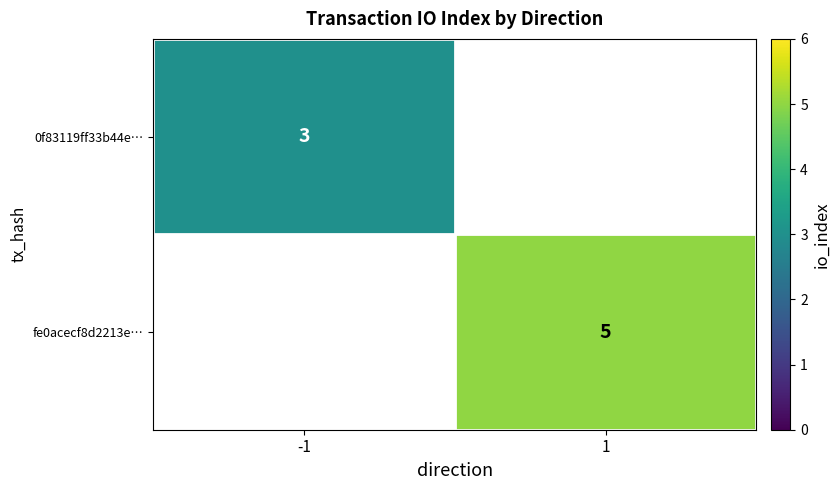

True or false: 0f83119ff33b44e… has a value of 5 at -1.

False